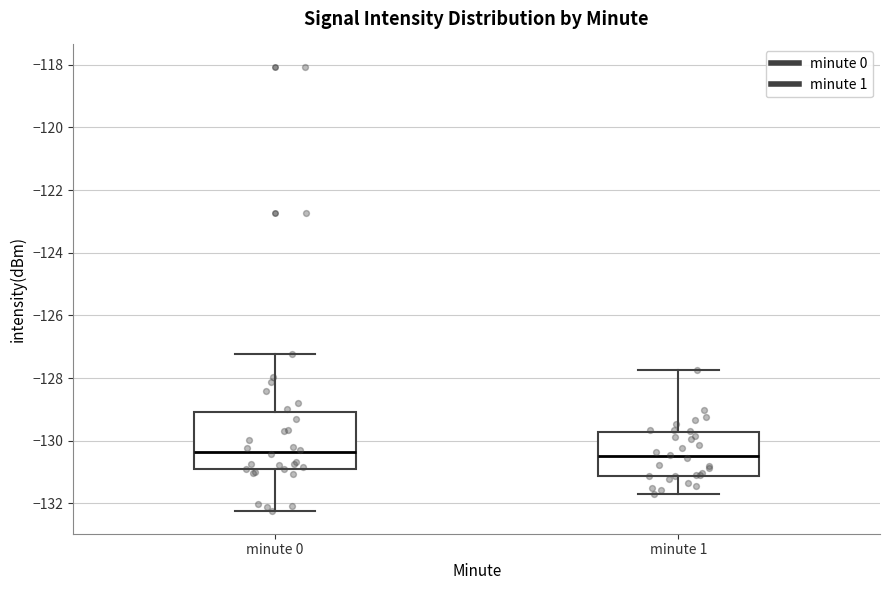

Comparing the boxes themselves (not the whiskers), which one is the tallest?

minute 0